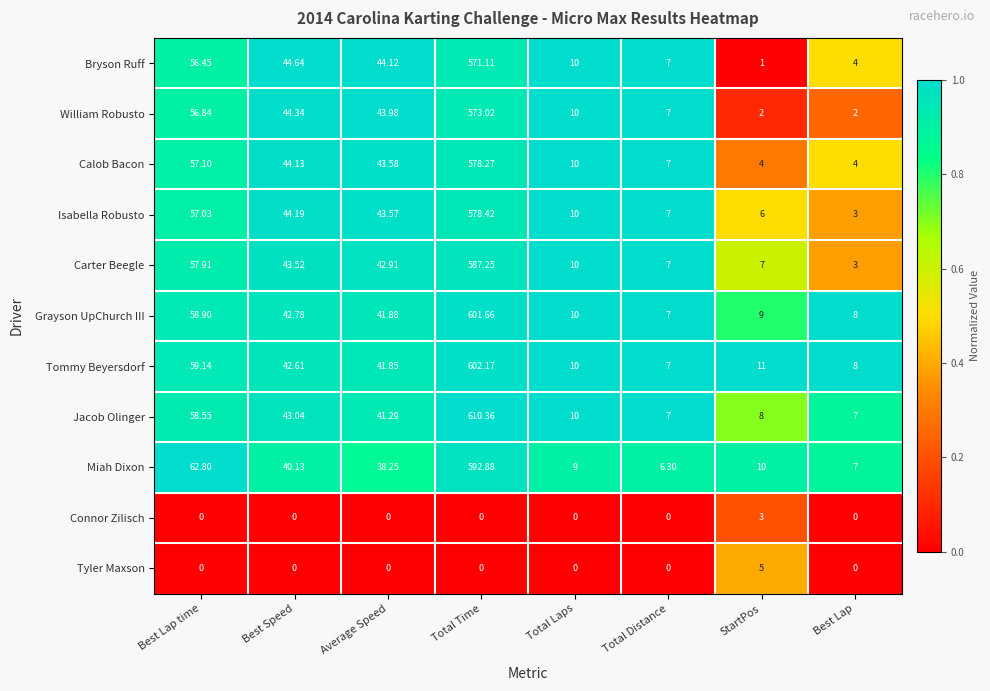

Which series has the largest range (max minus min)?

Jacob Olinger